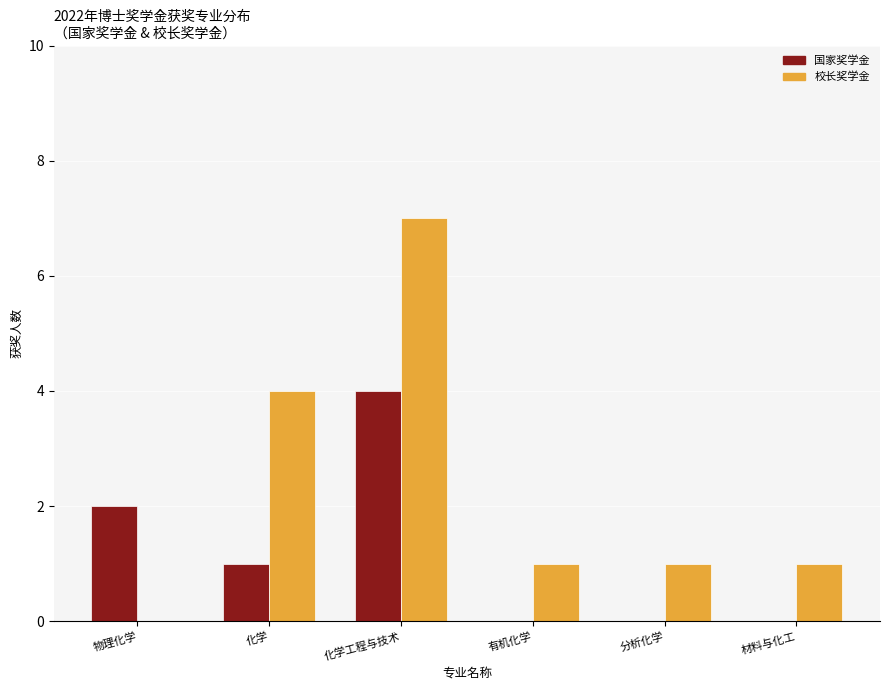

At which label does 校长奖学金 reach its peak?

化学工程与技术